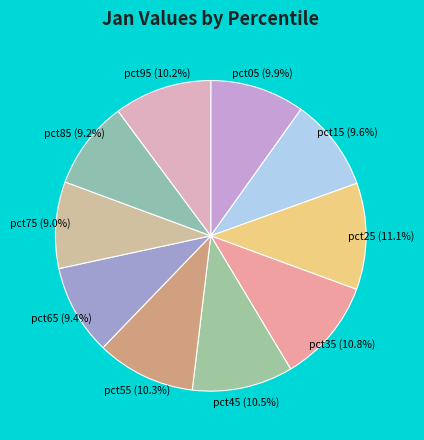

Is pct05 the majority of the pie?

No